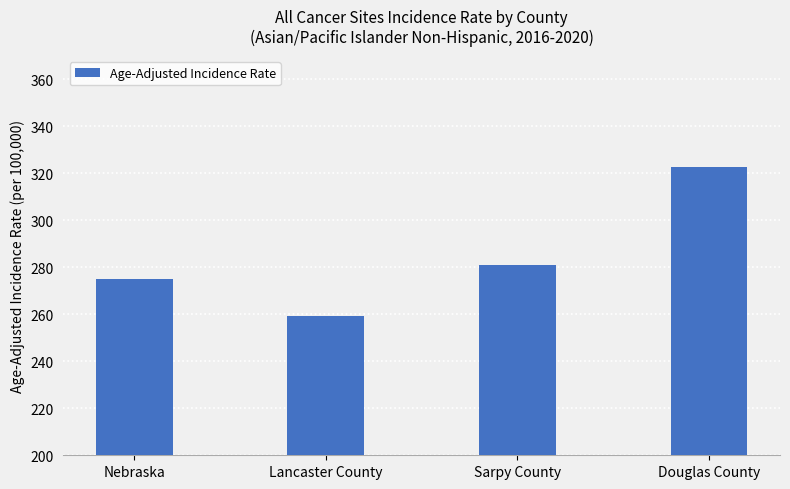

What position from the right is Nebraska?

4